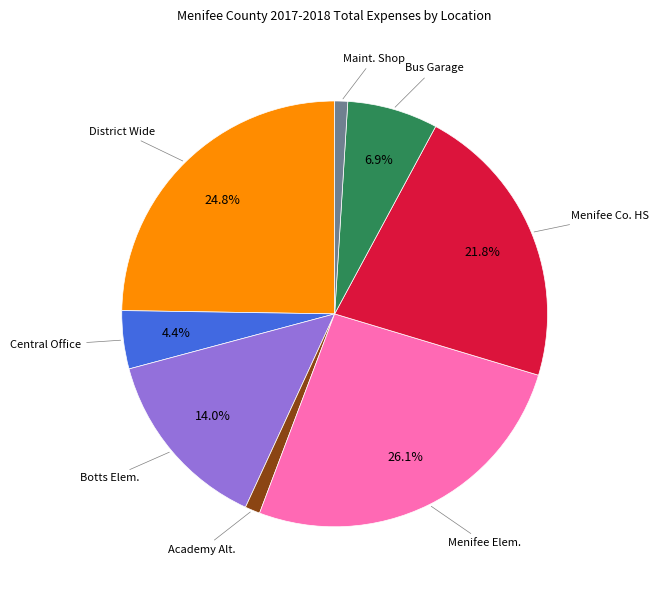

Does any single category account for the majority?

No